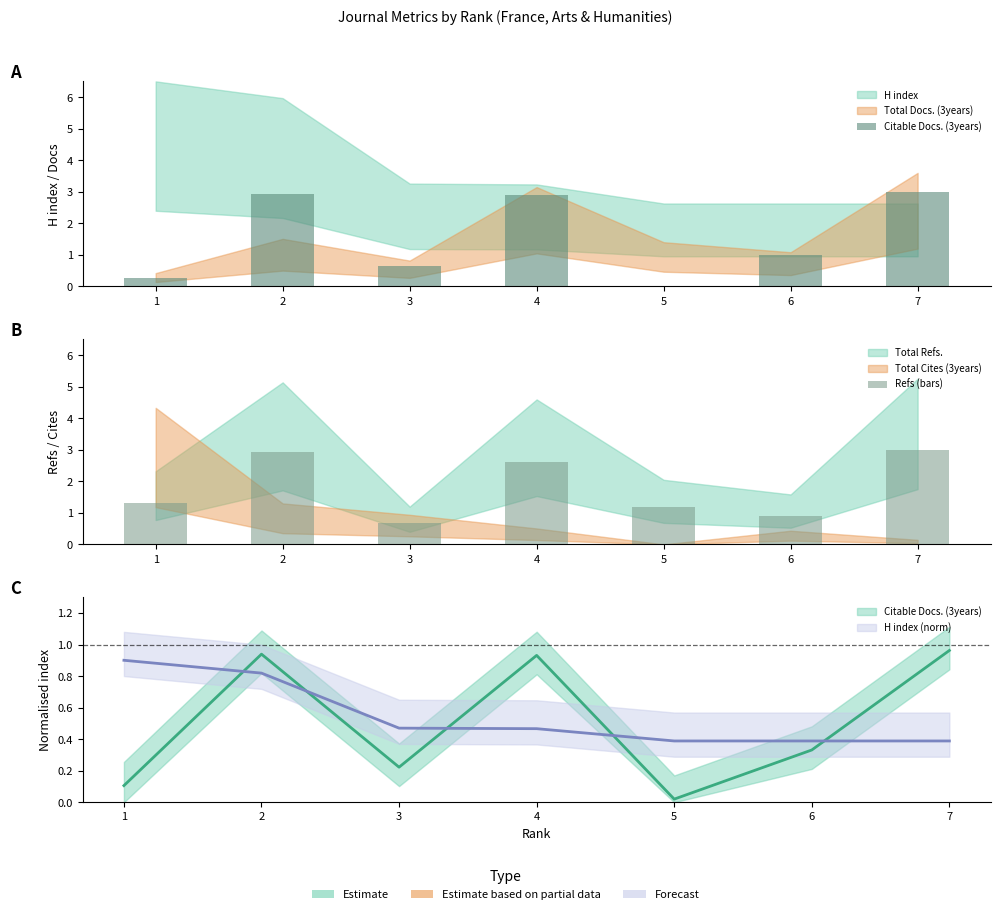

Which series has the largest range (max minus min)?

Citable Docs. (3years)